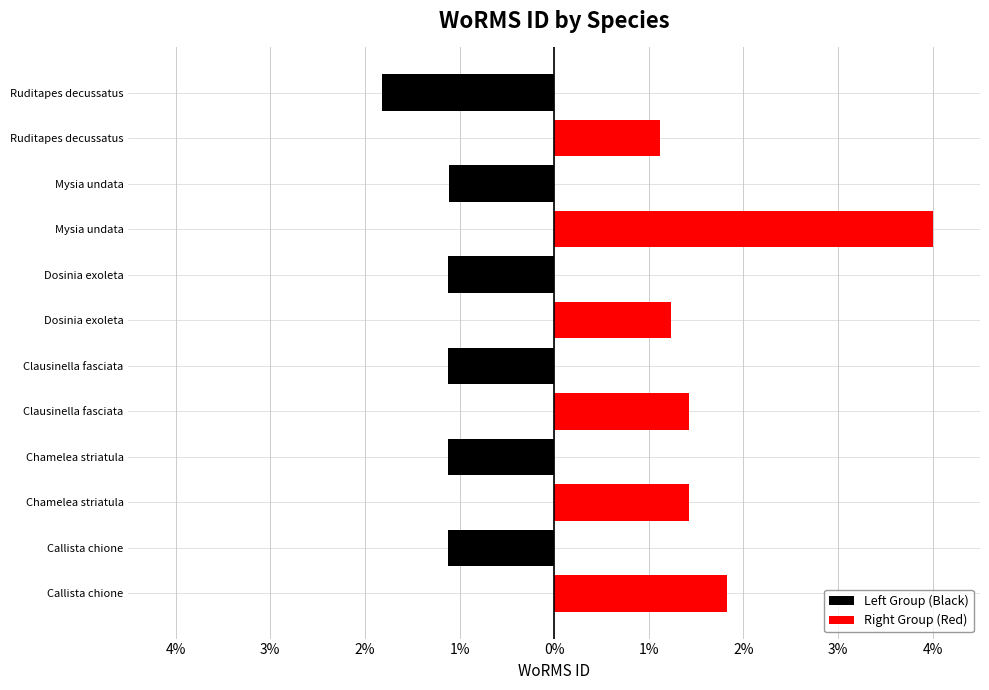

Which series has the largest range (max minus min)?

Right Group (Red)